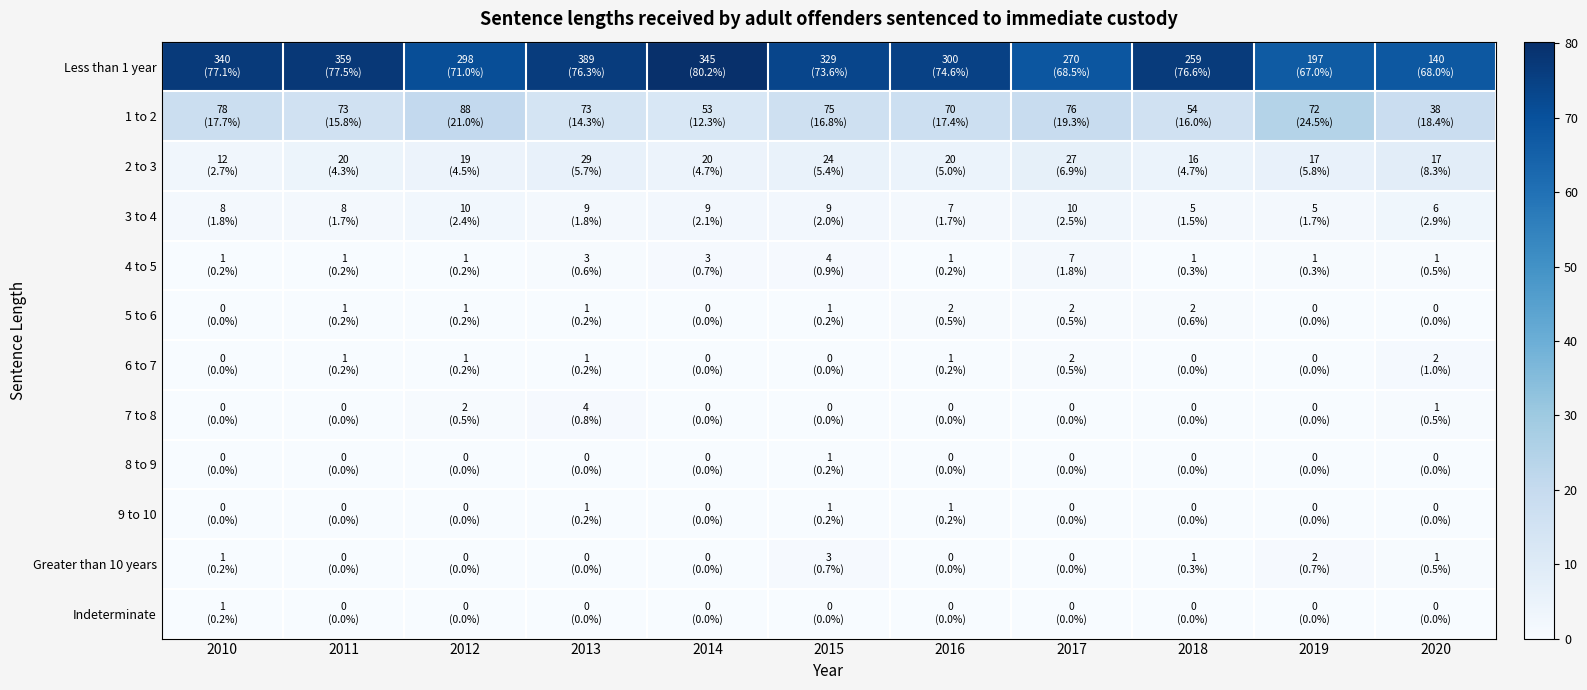

What is the spread (max minus min) of values at 2014?

80.2